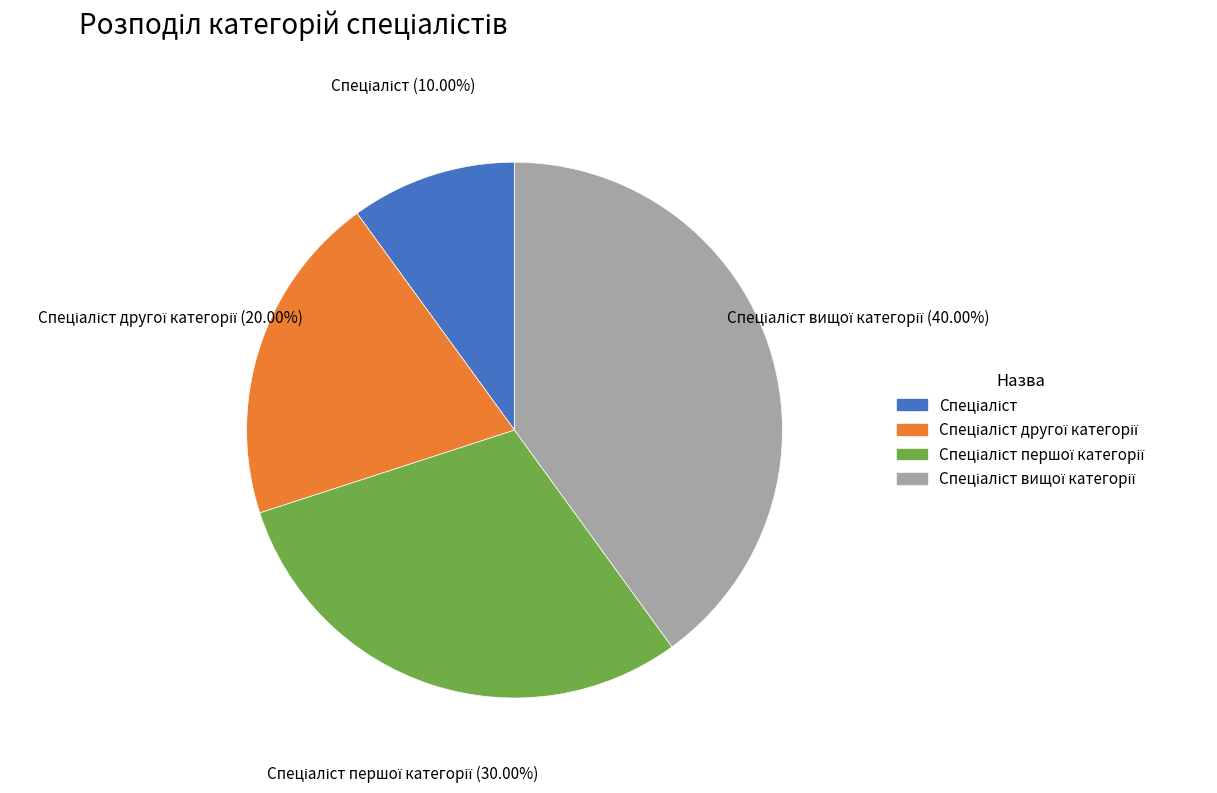

Is there a majority slice in this chart?

No